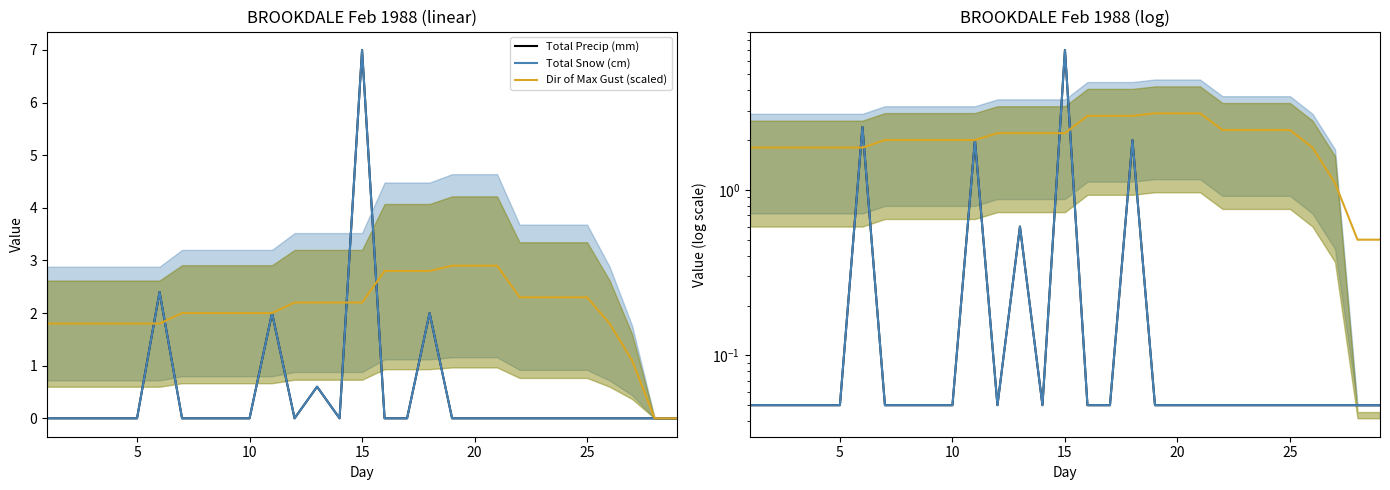

What are all the series names shown in the legend?

Total Precip (mm), Total Snow (cm), Dir of Max Gust (scaled)